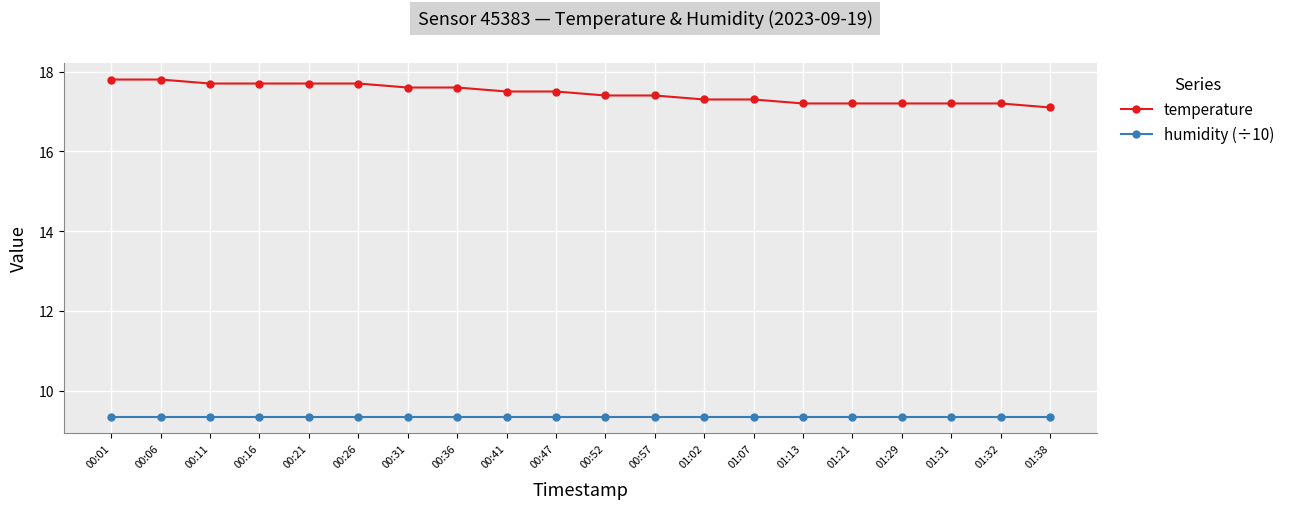

What is the label of the 16th point from the right?

00:21